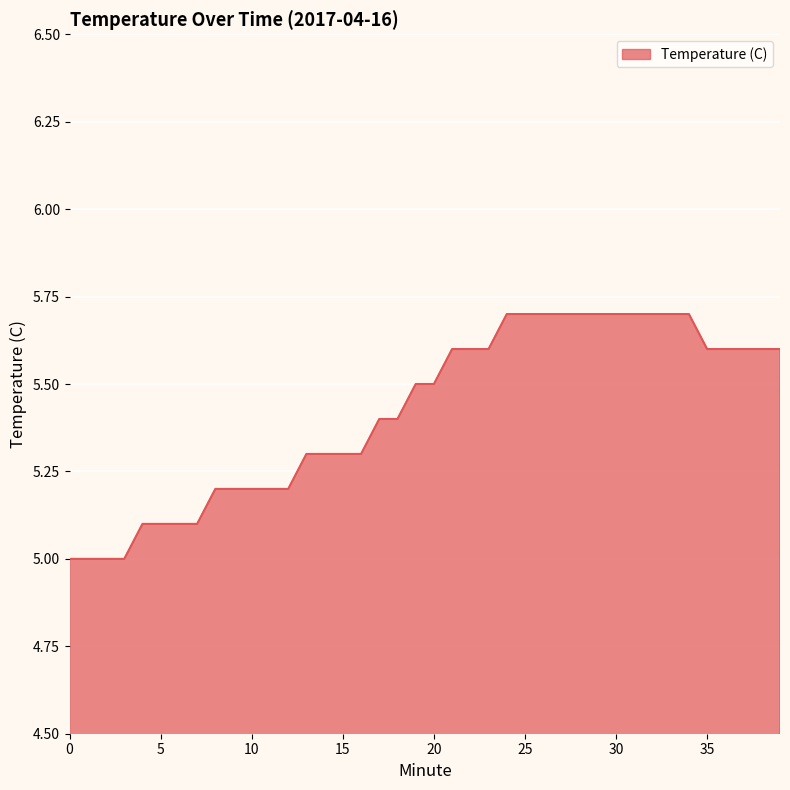

What is the maximum value shown in the chart?

5.7